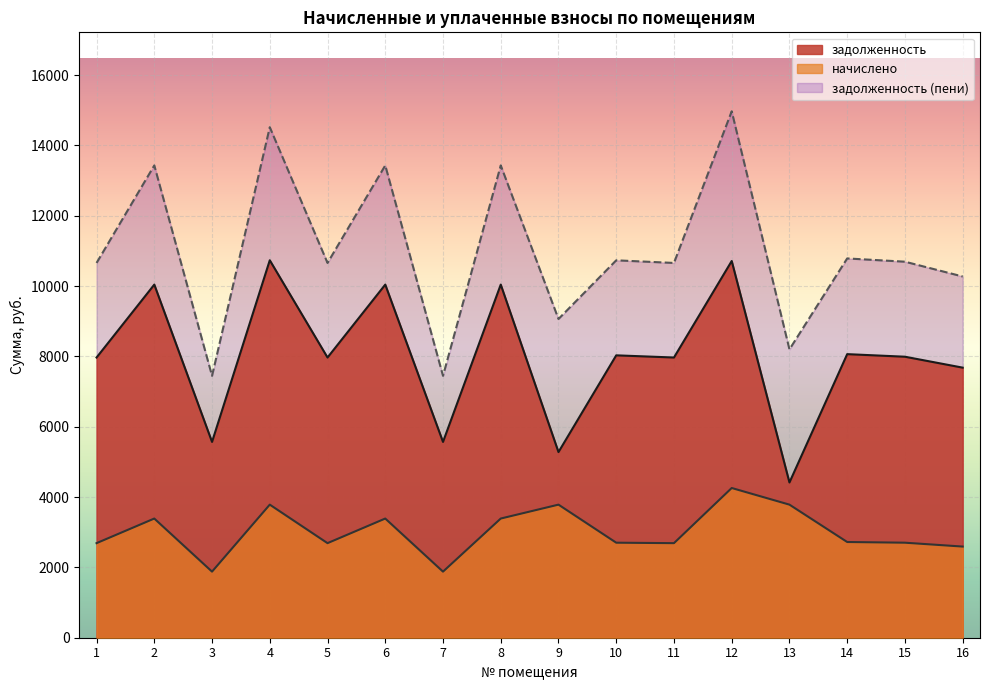

At which category does начислено reach its first local valley?

3